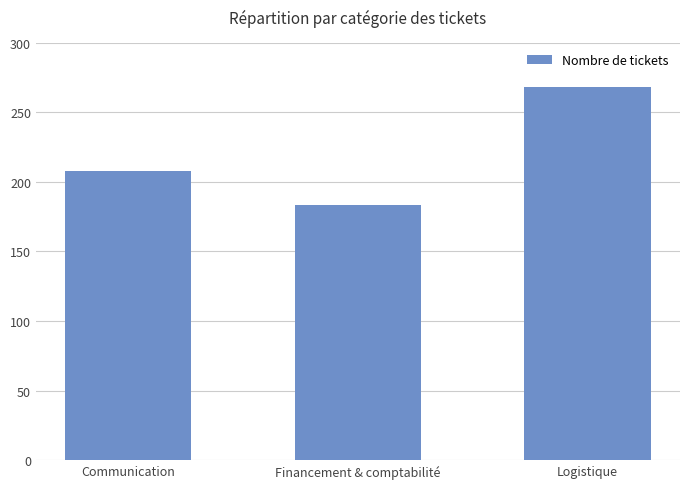

What is the smallest value displayed?

183